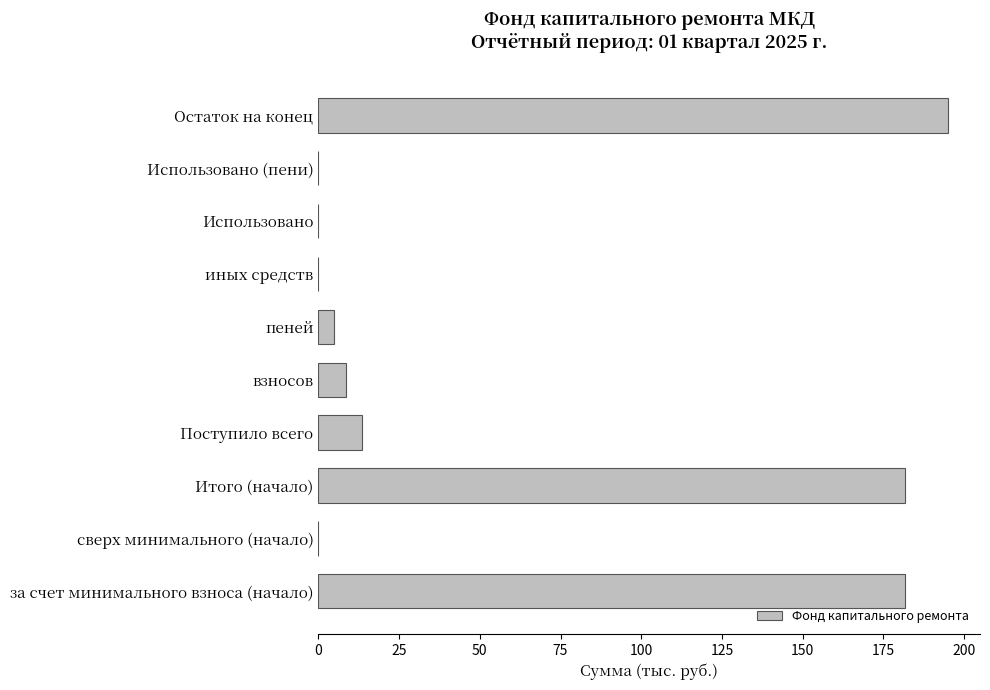

What is the change in value from пеней to иных средств?

-4.9